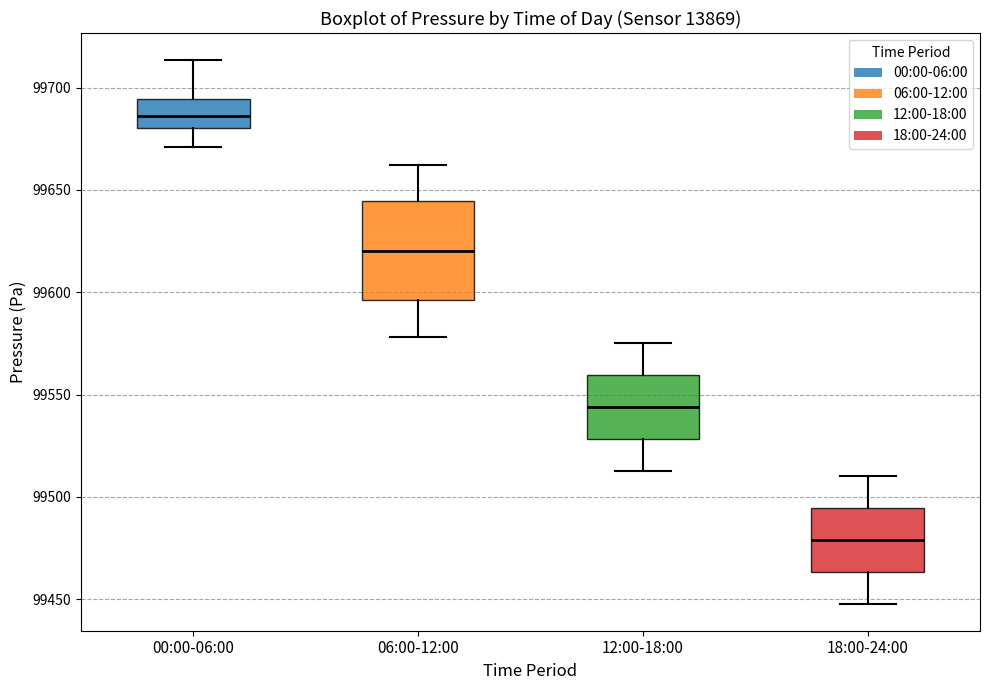

Which box's median line is the highest?

00:00-06:00